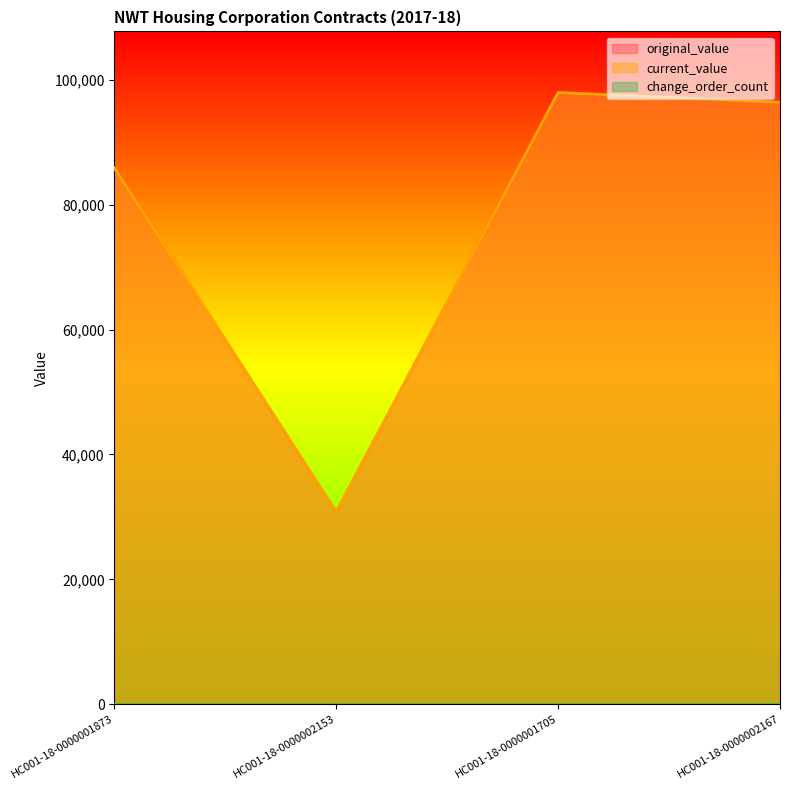

What is the difference between the second highest and second lowest values in the current_value series?

10520.6